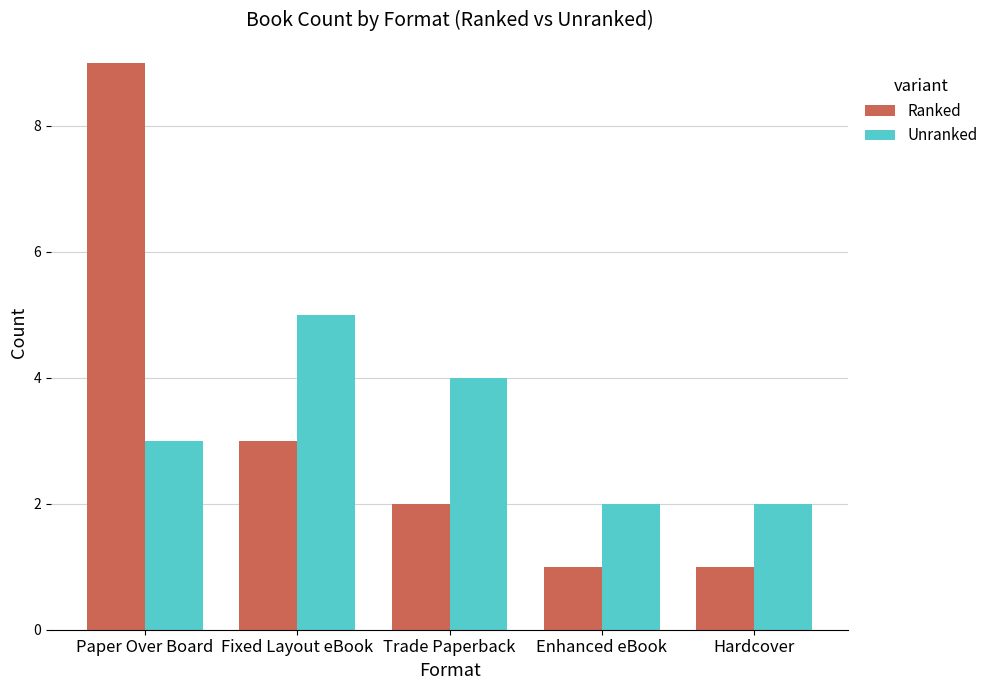

The Ranked series shows 0 at Hardcover. True or false?

False